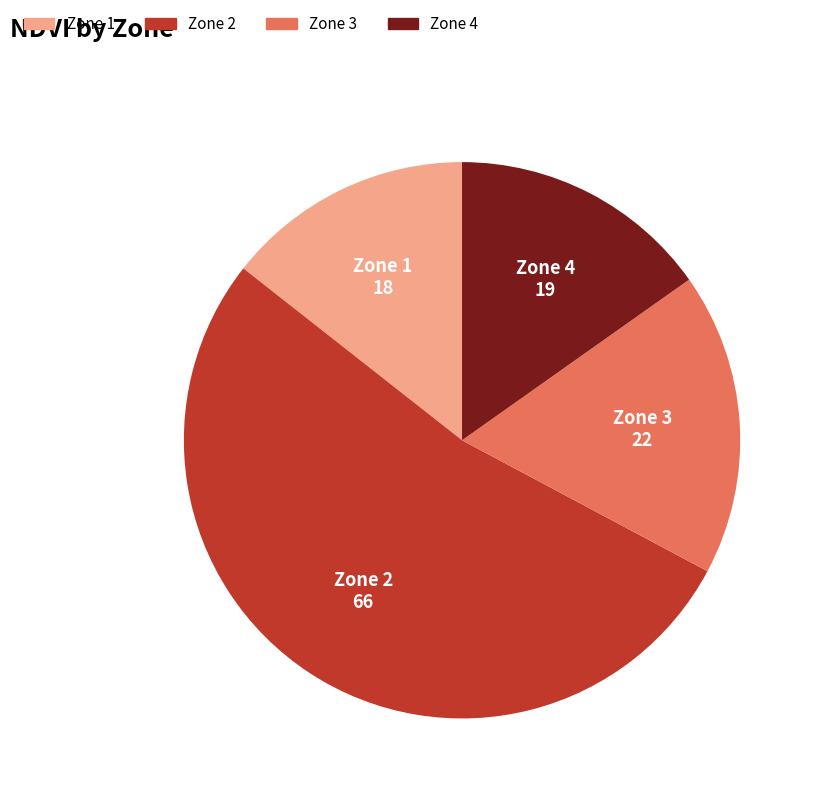

How many slices are in this pie chart?

4